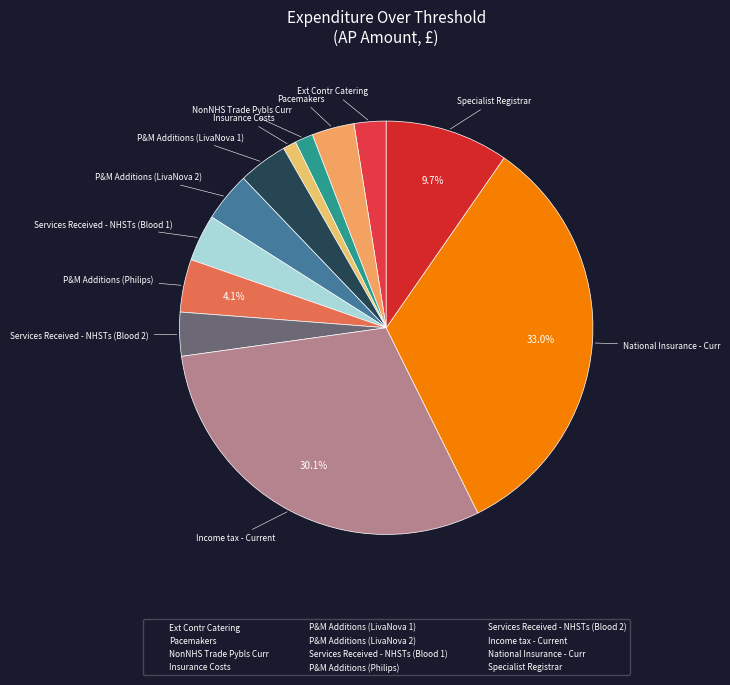

Which has a higher value, Specialist Registrar or Income tax - Current?

Income tax - Current